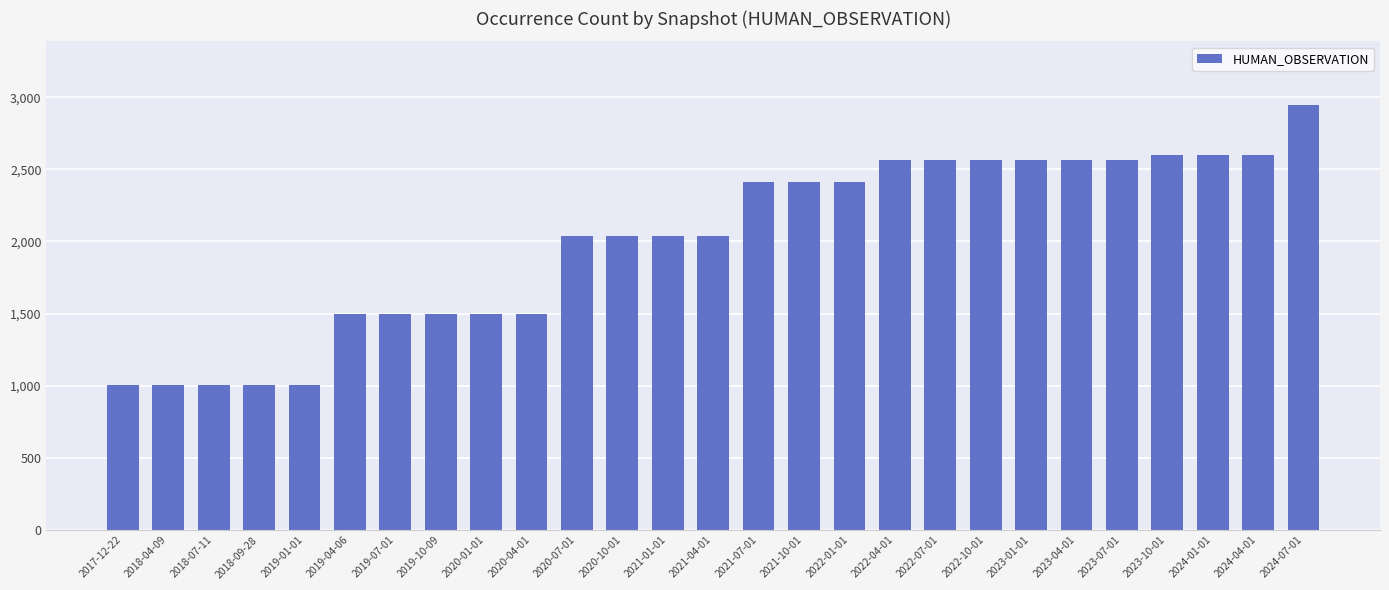

What is the greatest value displayed?

2945